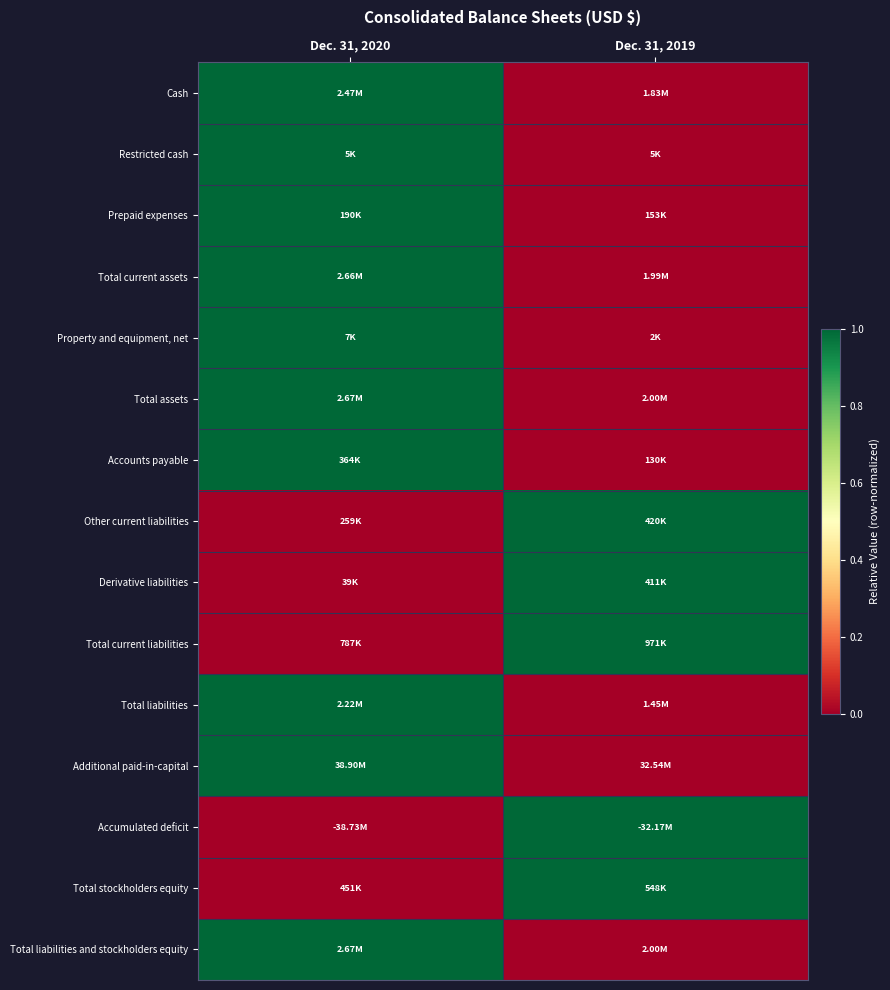

What is the total value across all series at Dec. 31, 2019?

5